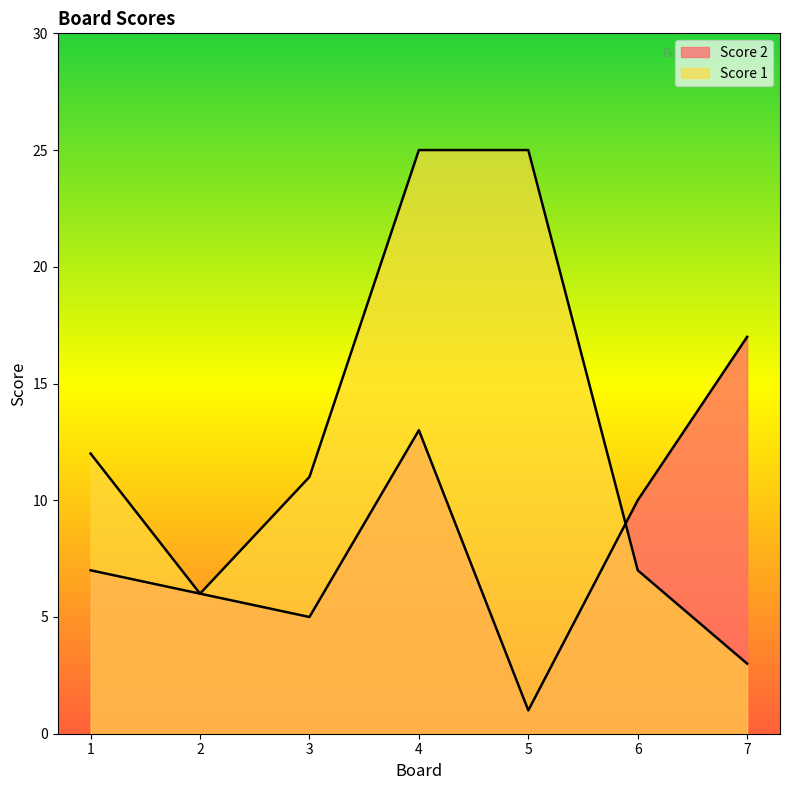

Which series has the widest spread of values?

Score 1